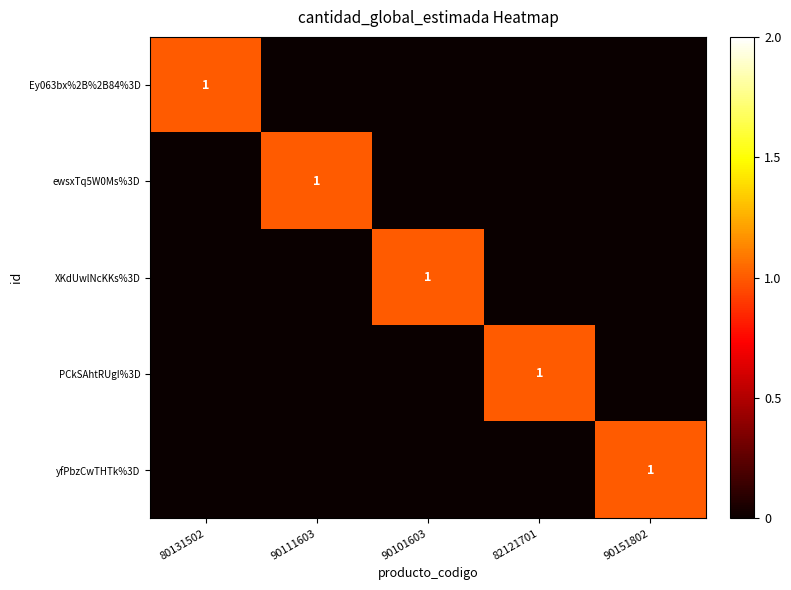

What is the greatest value displayed?

1